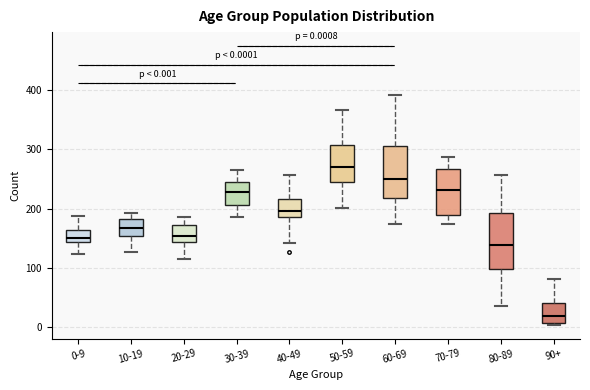

Which box's median line is the lowest?

90+